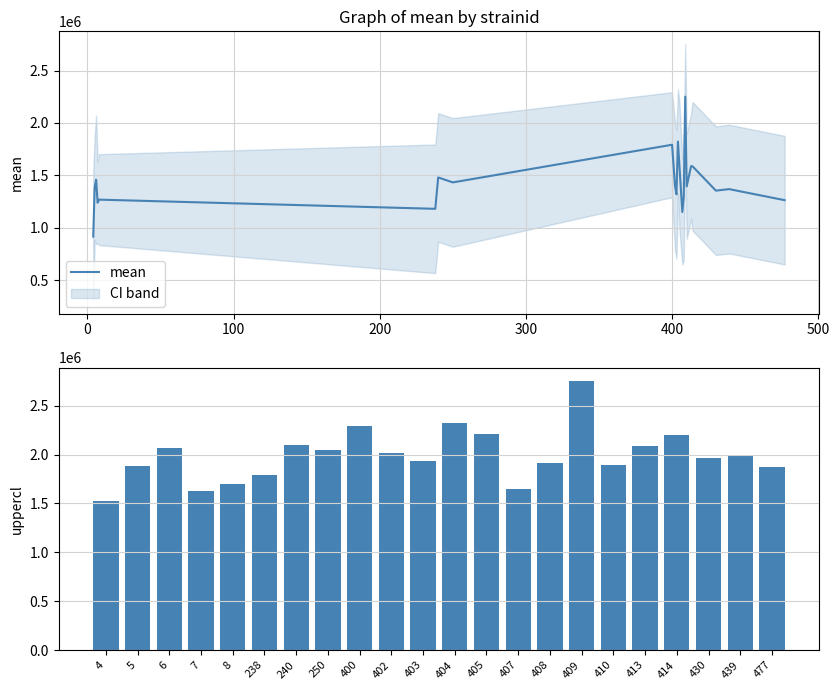

How many categories are shown in the chart?

22